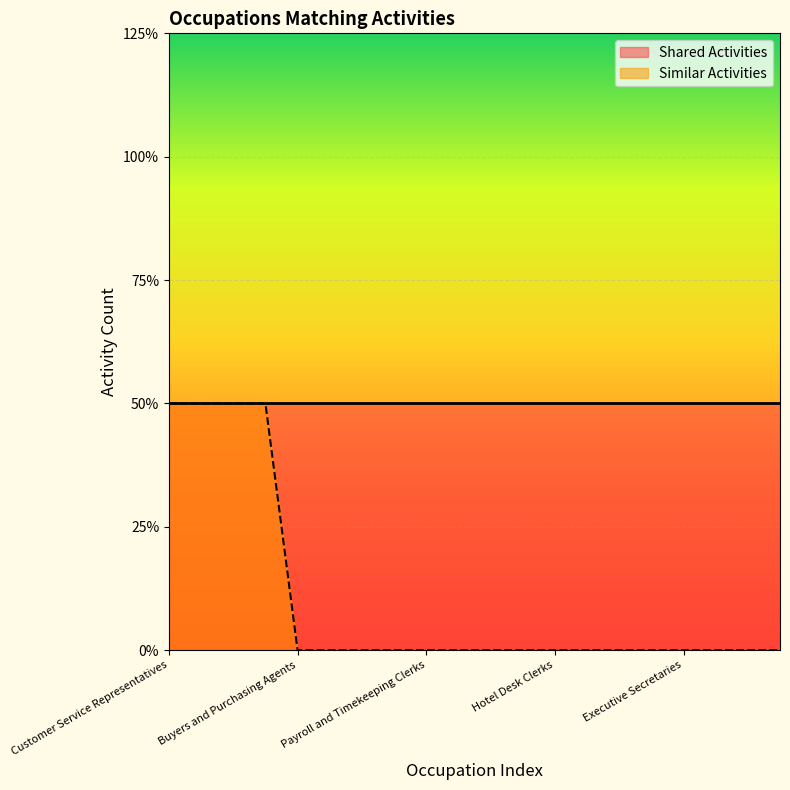

How many lines are shown in the chart?

1